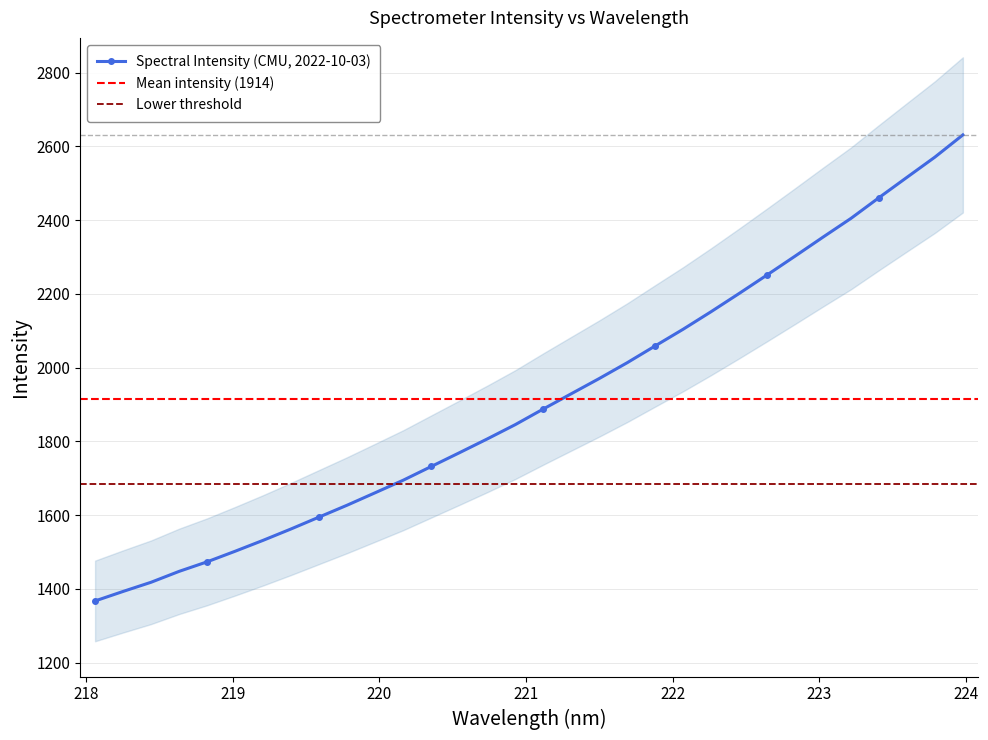

What is the value of the Spectral Intensity (CMU, 2022-10-03) point at the 20th from the left?

2013.4